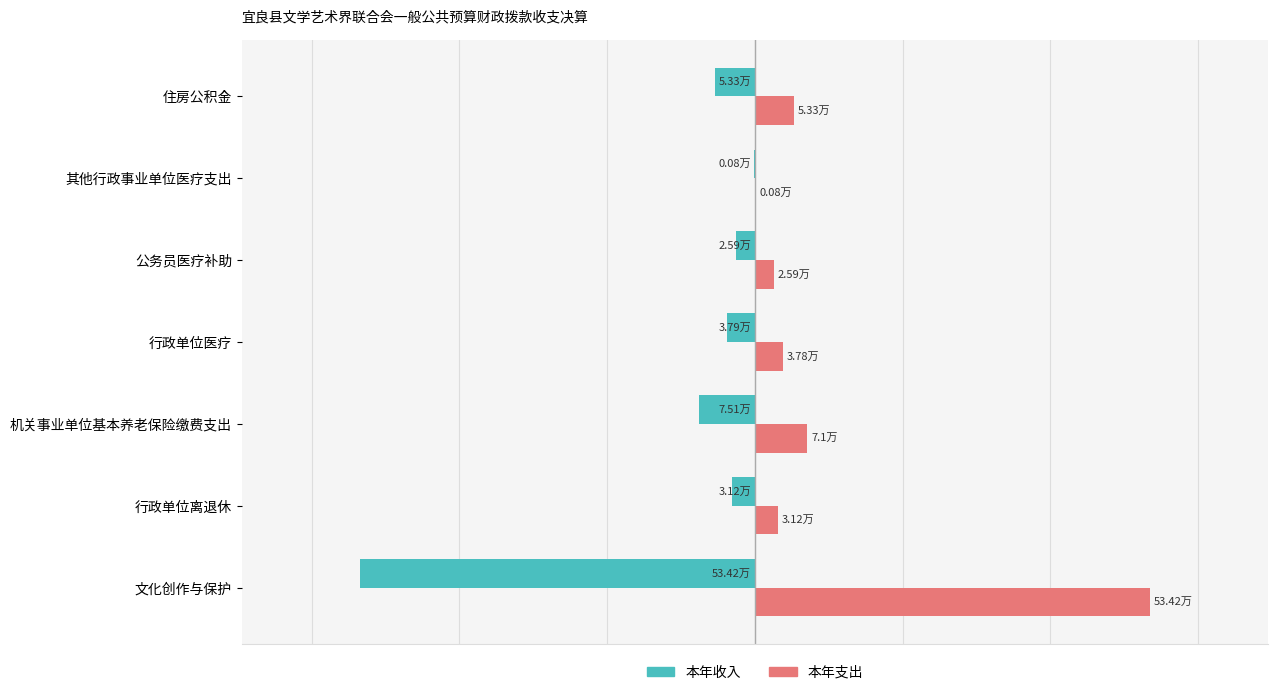

What are all the series names shown in the legend?

本年收入, 本年支出